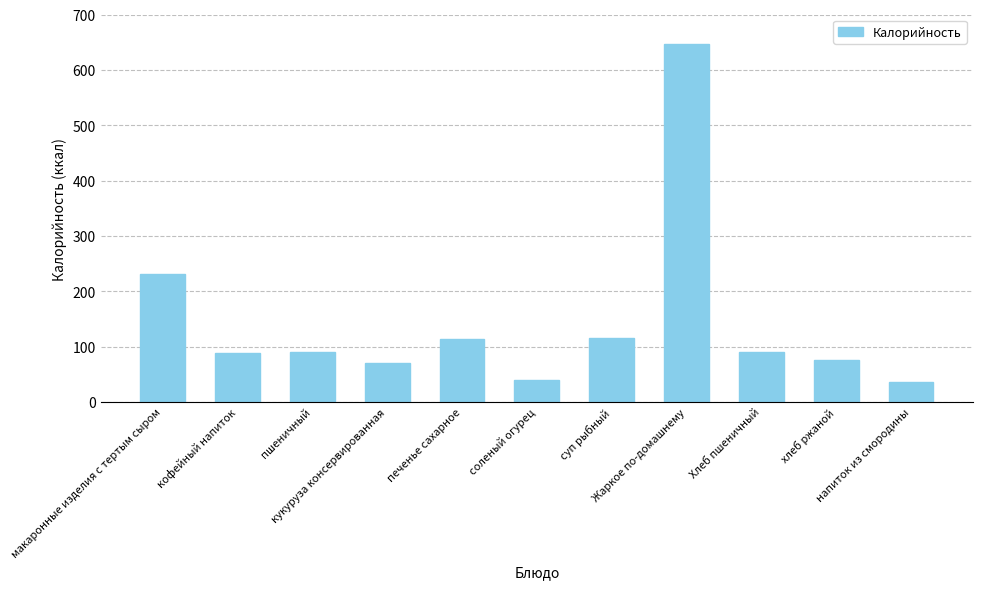

What is the difference between the maximum and minimum values?

610.6